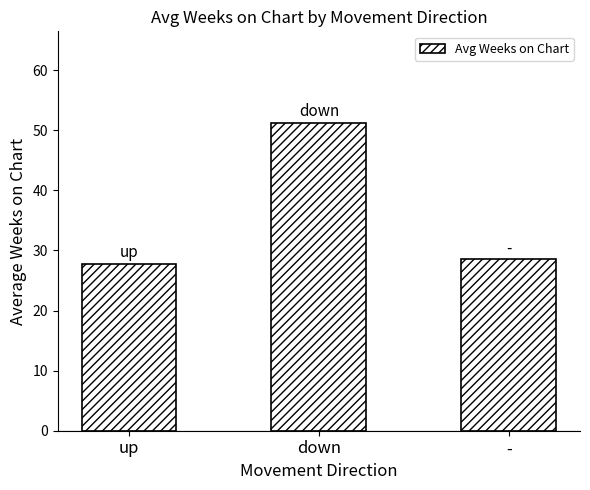

What is the difference between the maximum and minimum values?

23.4